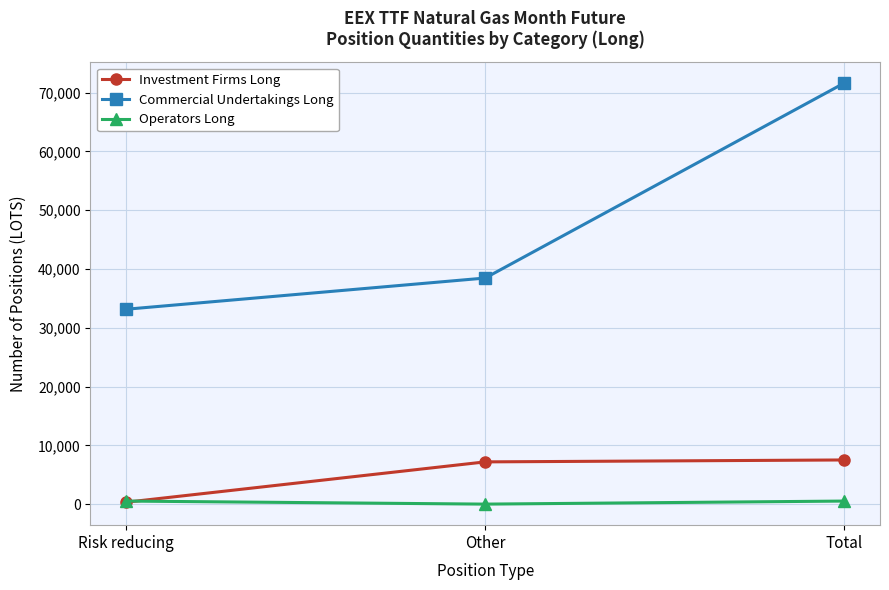

How many lines are shown in the chart?

3